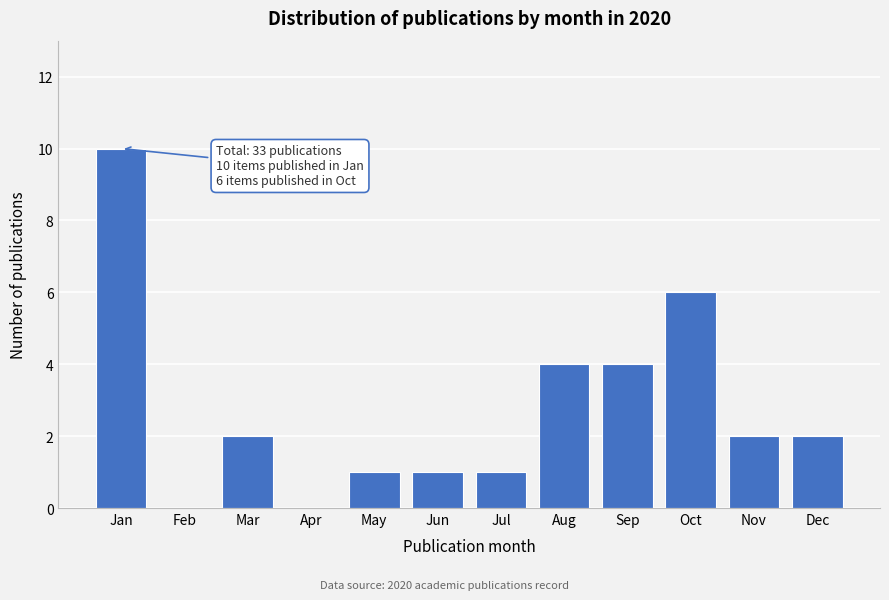

Reading right to left, list all the values displayed in this chart.

Dec=2	Nov=2	Oct=6	Sep=4	Aug=4	Jul=1	Jun=1	May=1	Apr=0	Mar=2	Feb=0	Jan=10